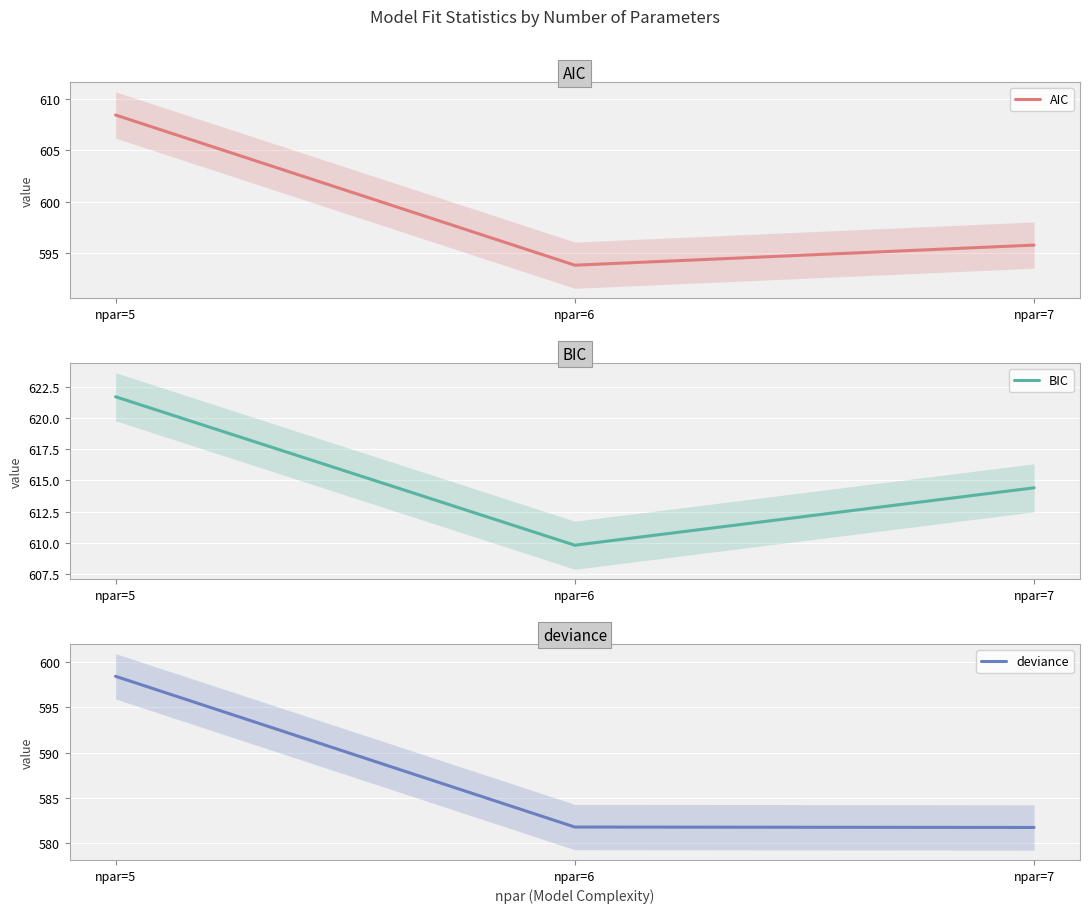

At which category is the sum across all series the highest?

npar=5